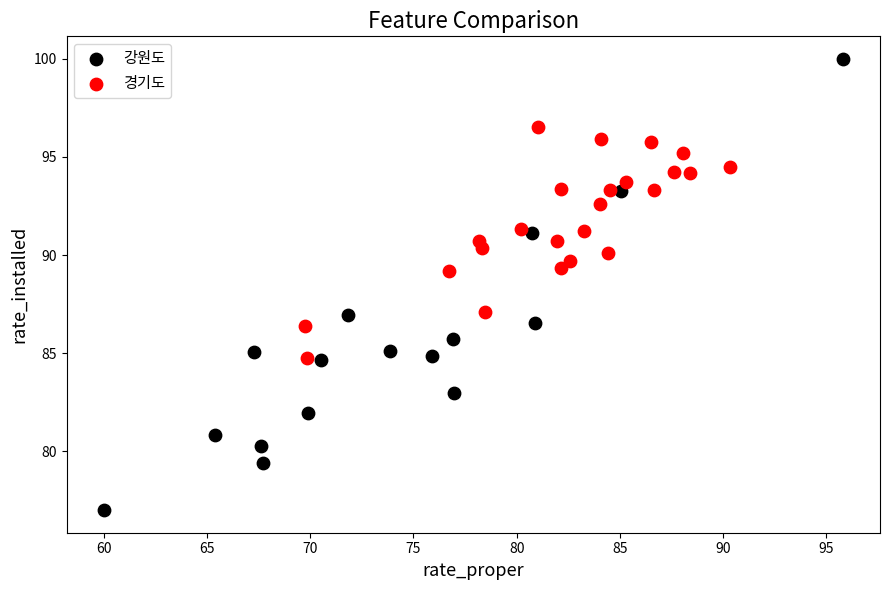

Which series reaches the maximum Y coordinate?

강원도